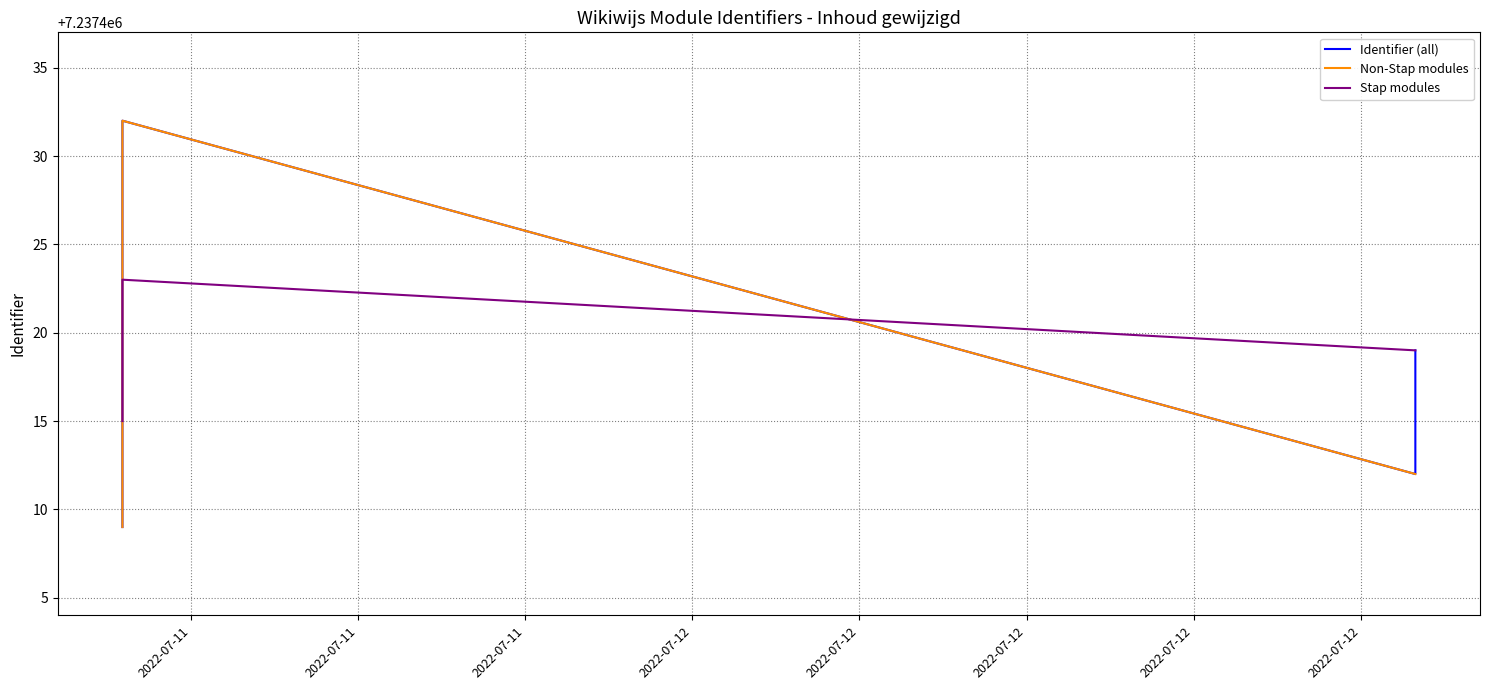

Reading right to left, list all the values displayed in this chart.

7237432	7237431	7237430	7237428	7237426	7237425	7237423	7237421	7237419	7237417	7237415	7237413	7237412	7237409